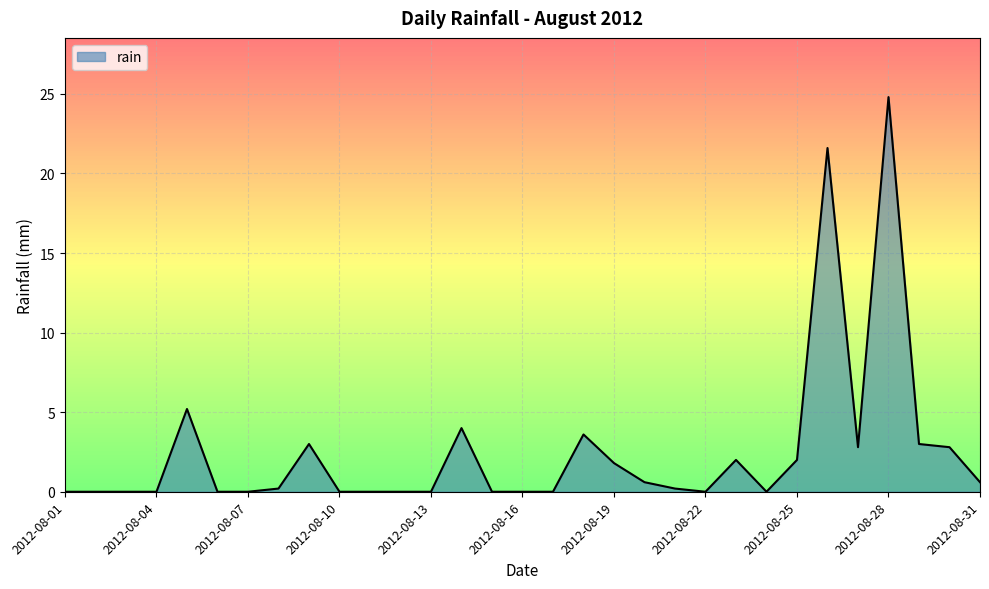

What is the greatest value displayed?

24.8